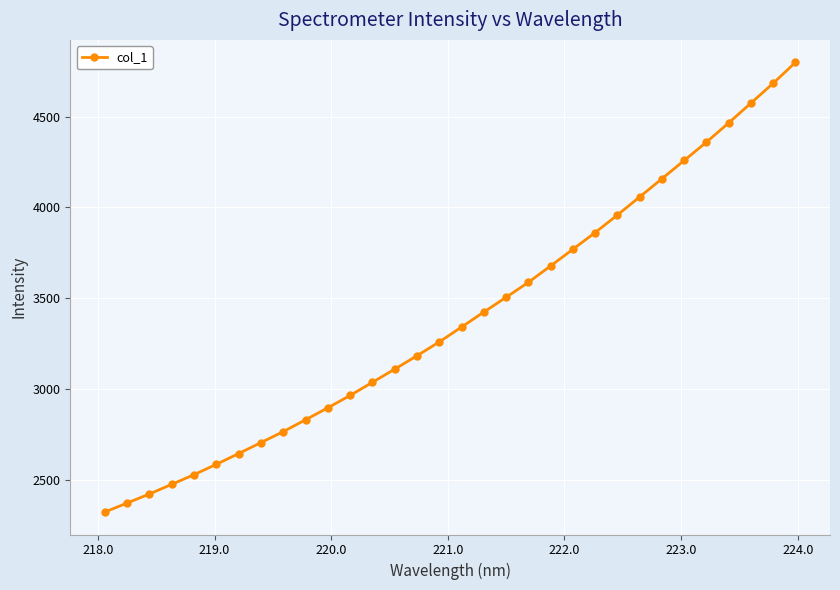

What is the value of the 6th point from the left?

2587.8